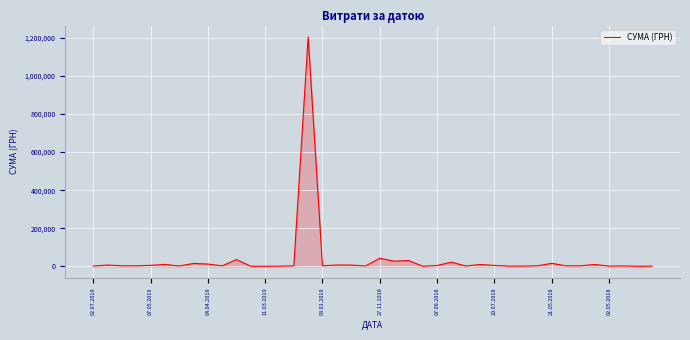

What is the difference between the maximum and minimum values?

1203174.9